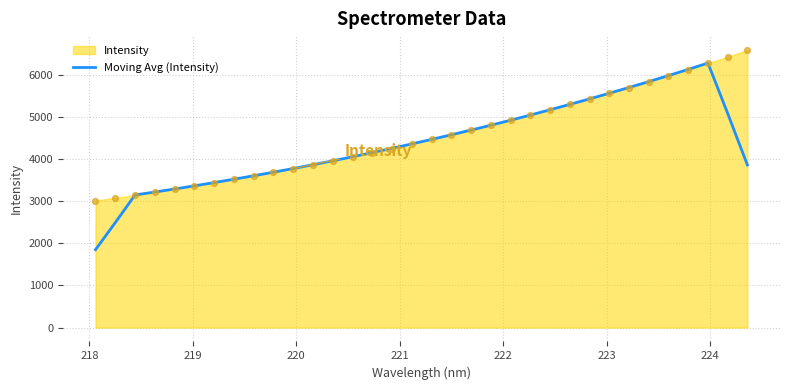

What is the maximum value for Moving Avg (Intensity)?

6276.3